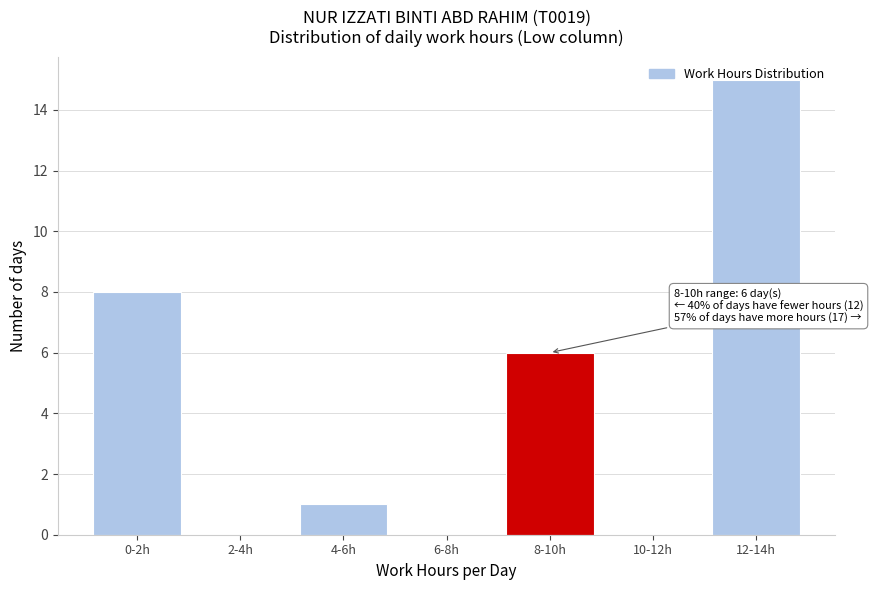

The value at 4-6h is 1. True or false?

True